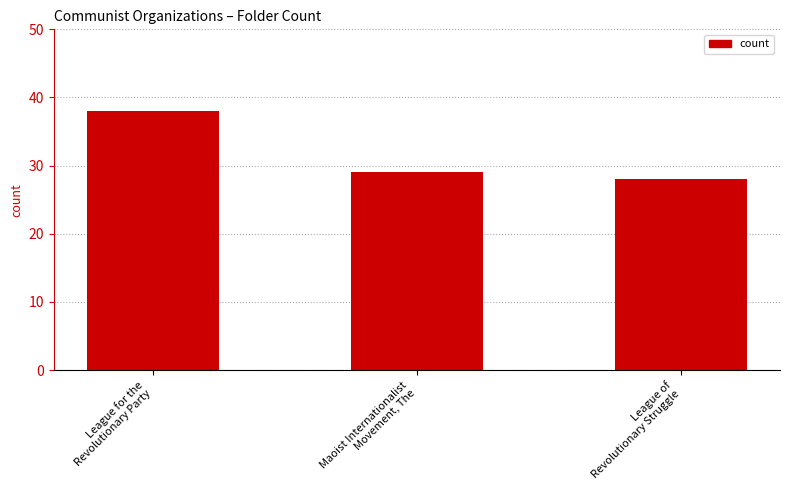

Reading left to right, list all the values displayed in this chart.

League for the
Revolutionary Party=38	Maoist Internationalist
Movement, The=29	League of
Revolutionary Struggle=28